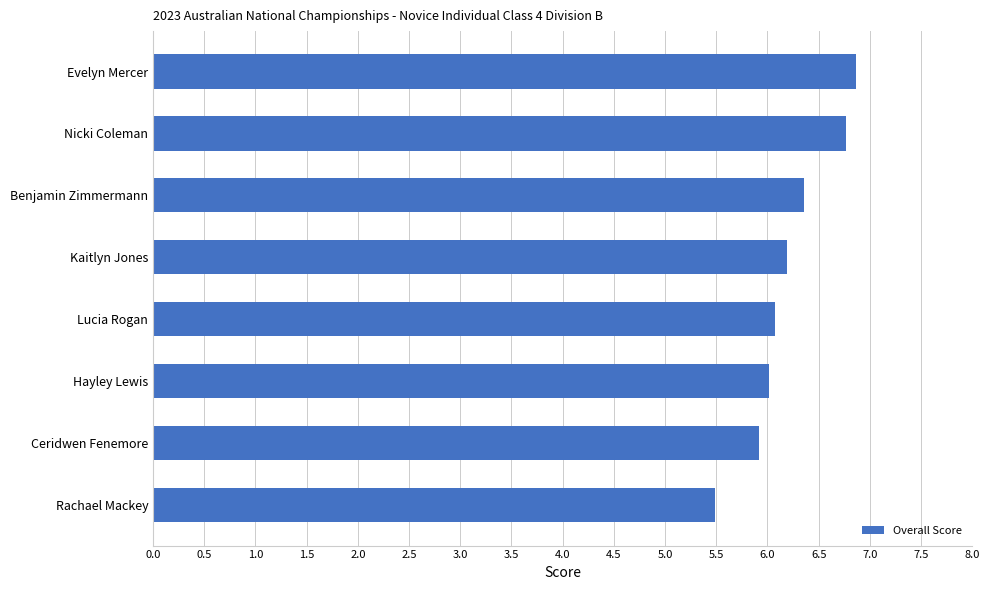

What is the change in value from Evelyn Mercer to Lucia Rogan?

-0.8